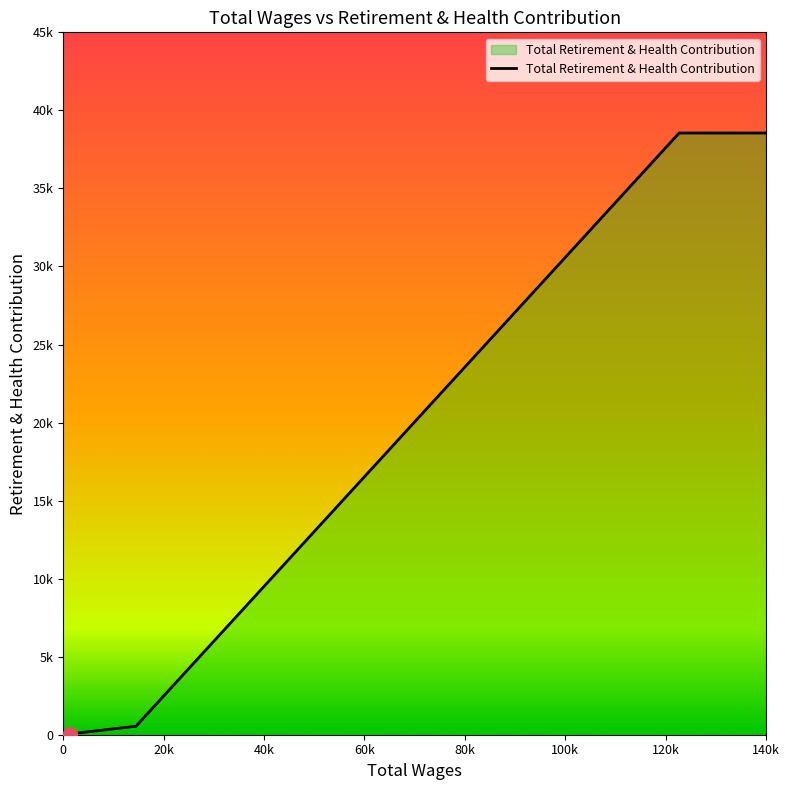

Does the chart display data point markers on the line(s)?

No